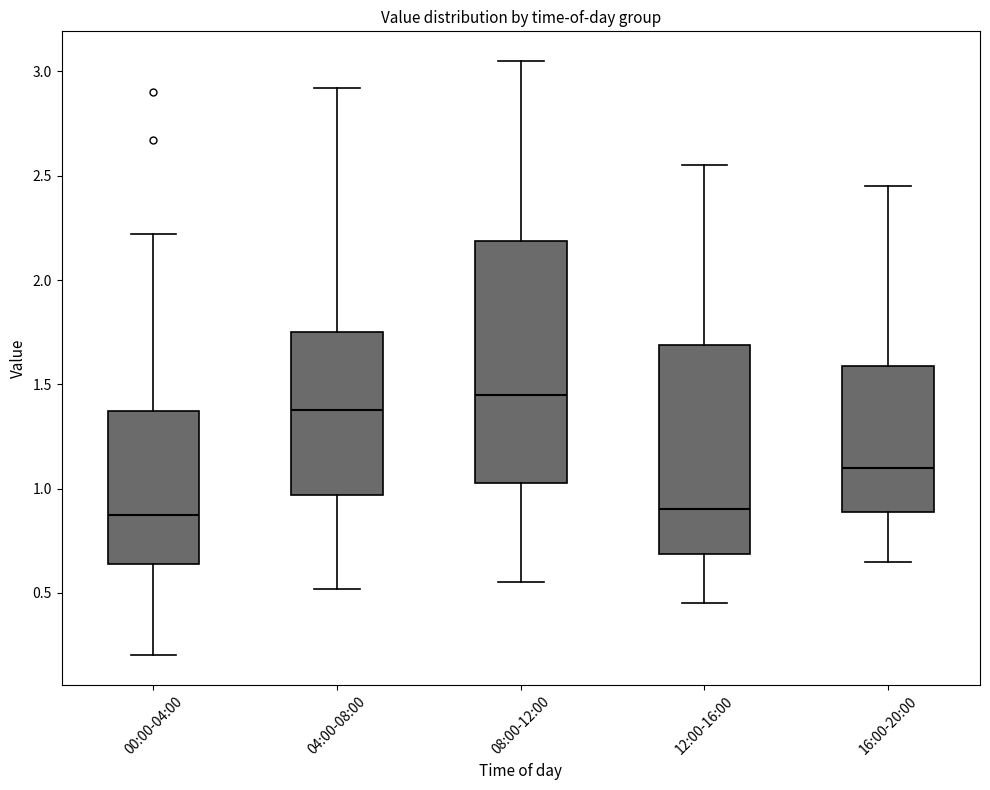

Which box's median line is the highest?

08:00-12:00